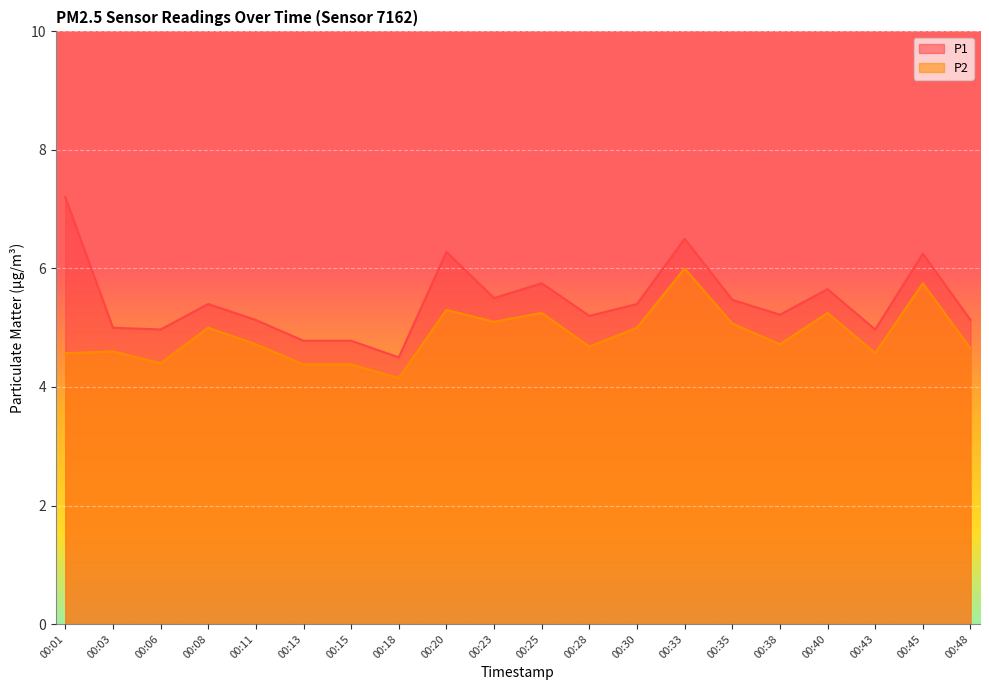

List the series in order of their peak value, lowest first.

P2, P1